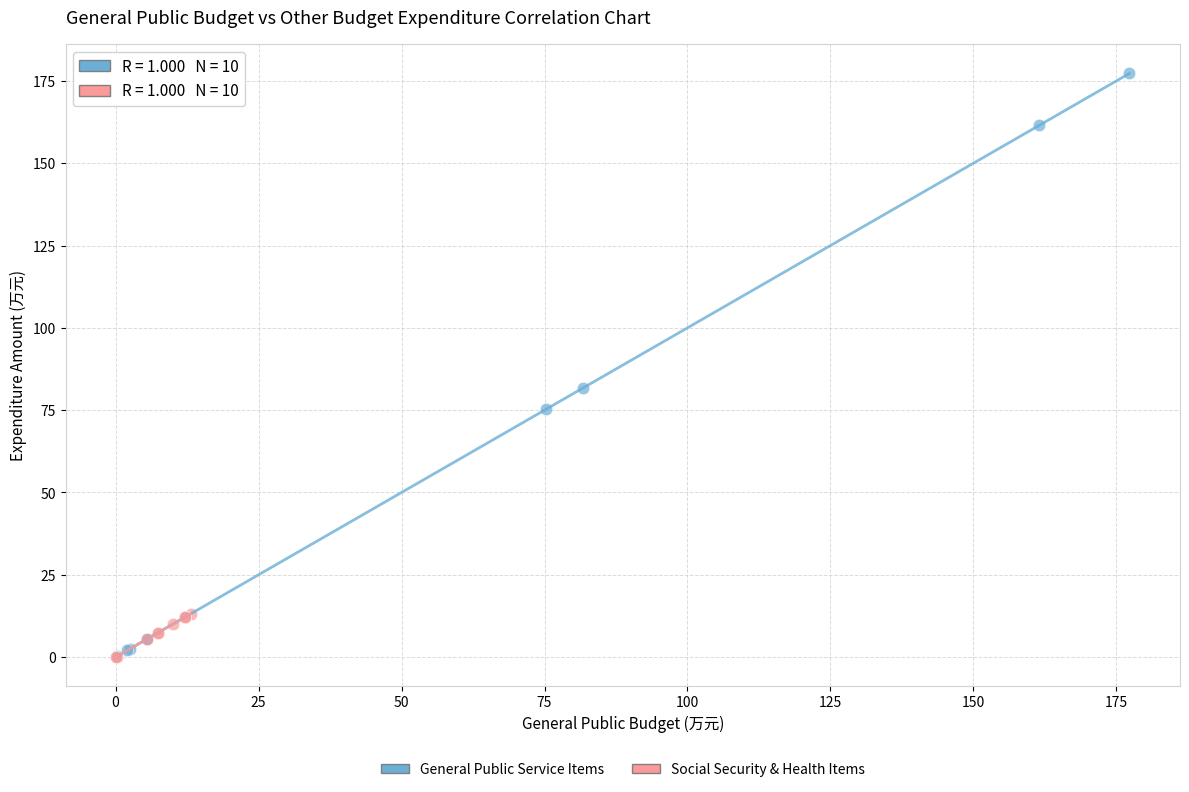

Which series has the largest Y range (max minus min)?

General Public Service Items